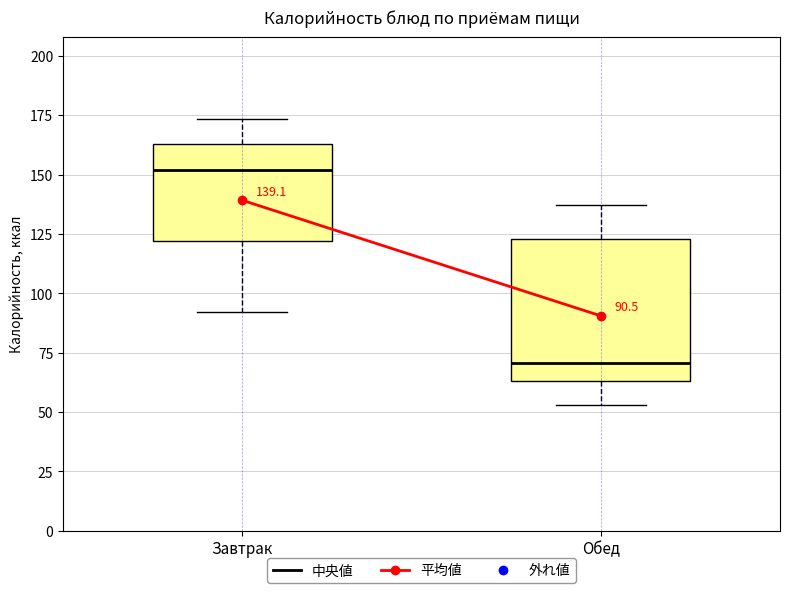

Comparing the boxes themselves (not the whiskers), which one is the tallest?

Обед